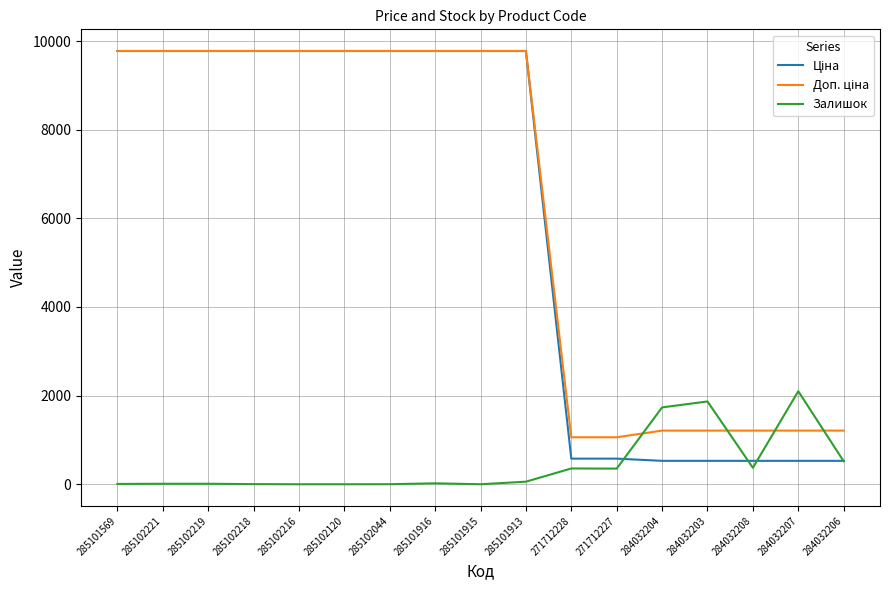

Which category has the highest value in the Залишок series?

284032207